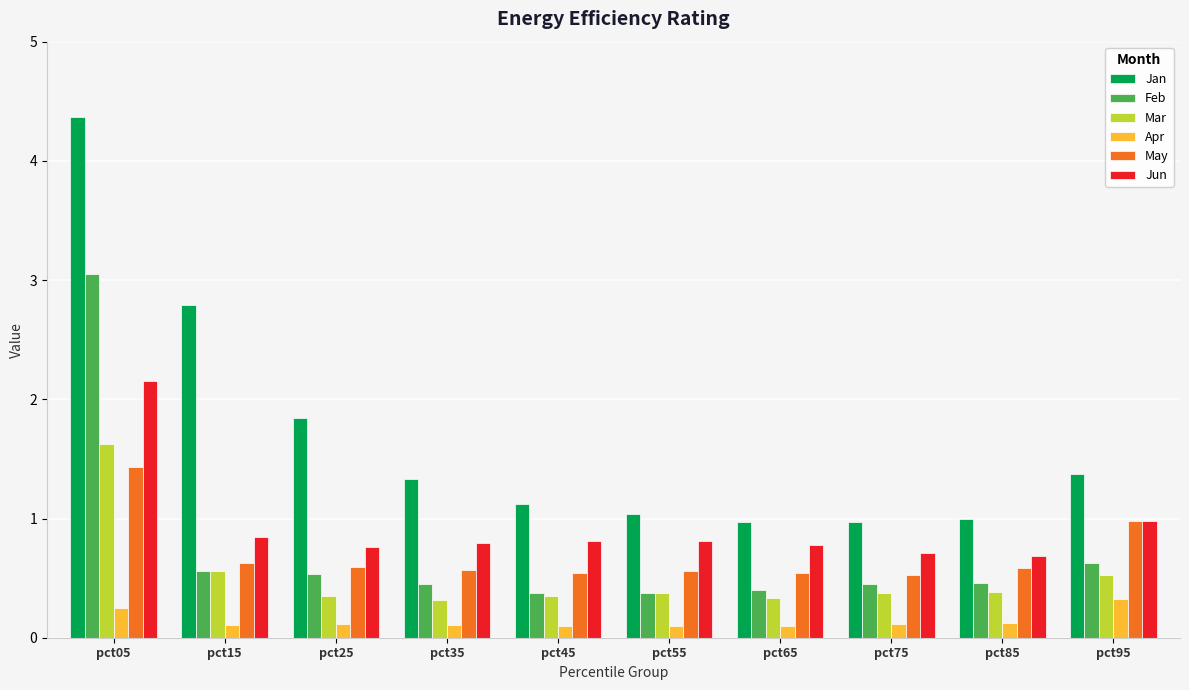

Are the bars horizontal?

No